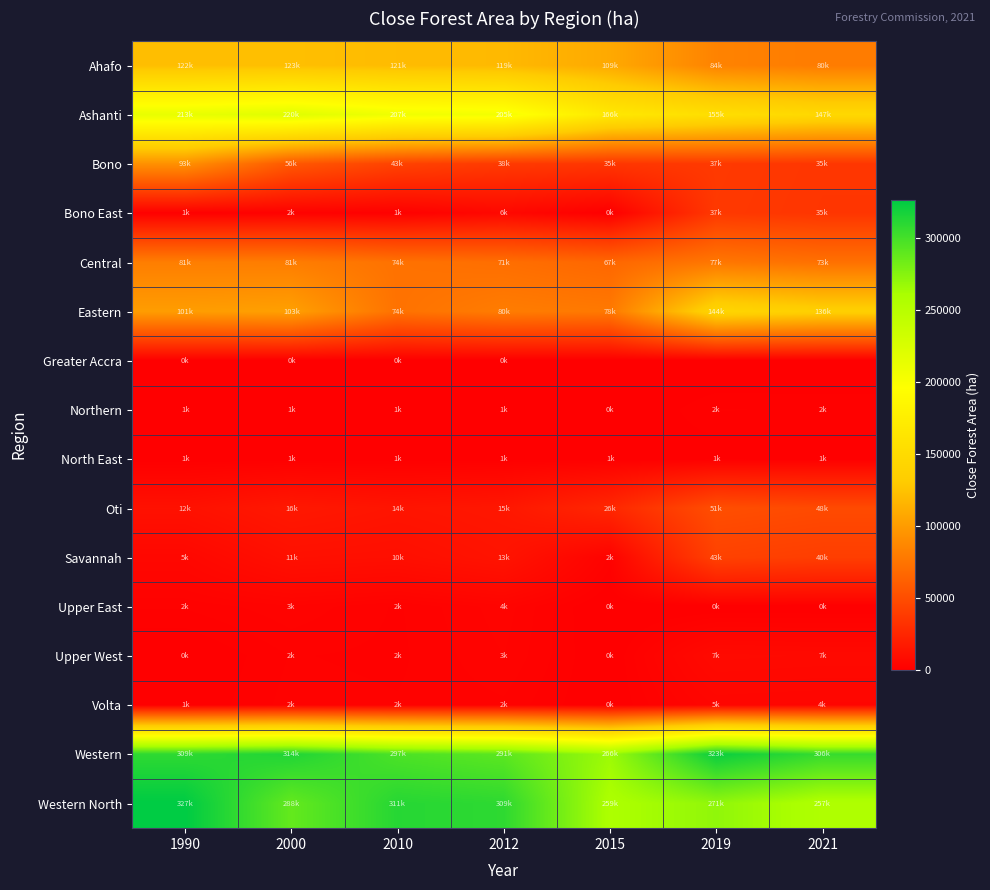

Reading right to left, what are all the values shown in this chart?

Ahafo: 2021=79853.8	2019=84296.1	2015=108828.5	2012=119055.2	2010=120546.9	2000=122784.5	1990=122217.9
Ashanti: 2021=146646.2	2019=154804.2	2015=166379.0	2012=204711.5	2010=206850.0	2000=219696.0	1990=213278.9
Bono: 2021=35343.6	2019=37309.8	2015=35073.3	2012=37622.3	2010=42987.3	2000=56482.7	1990=93065.4
Bono East: 2021=34951.2	2019=36895.5	2015=134.1	2012=5876.7	2010=1296.7	2000=1881.7	1990=977.2
Central: 2021=72677.8	2019=76720.9	2015=66554.3	2012=71219.4	2010=73557.5	2000=80680.5	1990=81277.9
Eastern: 2021=136041.0	2019=143609.1	2015=78036.3	2012=80241.8	2010=73557.5	2000=102868.9	1990=100967.0
Greater Accra: 2021=0.0	2019=0.0	2015=0.0	2012=50.9	2010=25.0	2000=5.5	1990=191.4
Northern: 2021=1848.7	2019=1951.5	2015=0.1	2012=1279.9	2010=589.2	2000=635.7	1990=587.7
North East: 2021=670.0	2019=707.2	2015=837.7	2012=784.4	2010=536.9	2000=588.0	1990=545.9
Oti: 2021=48097.9	2019=50773.7	2015=25693.9	2012=15463.8	2010=13782.2	2000=16178.0	1990=11551.7
Savannah: 2021=40398.6	2019=42645.9	2015=2401.4	2012=13179.9	2010=10170.4	2000=10978.1	1990=5402.1
Upper East: 2021=314.7	2019=332.2	2015=50.1	2012=3587.8	2010=1813.9	2000=3051.9	1990=2006.9
Upper West: 2021=6911.8	2019=7296.3	2015=349.8	2012=3189.0	2010=1741.6	2000=1962.7	1990=320.2
Volta: 2021=4314.6	2019=4554.6	2015=369.3	2012=2415.9	2010=1982.6	2000=2195.5	1990=575.1
Western: 2021=305517.5	2019=322513.7	2015=266136.5	2012=291103.7	2010=297033.4	2000=313898.2	1990=308635.2
Western North: 2021=256673.0	2019=270951.8	2015=258664.7	2012=308614.3	2010=311468.4	2000=288099.6	1990=326668.1